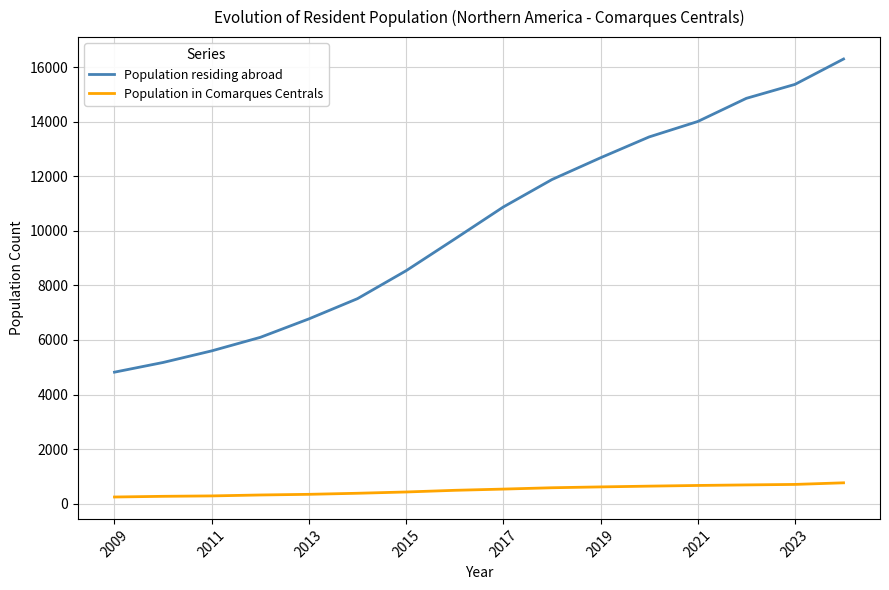

What is the greatest value displayed?

16294